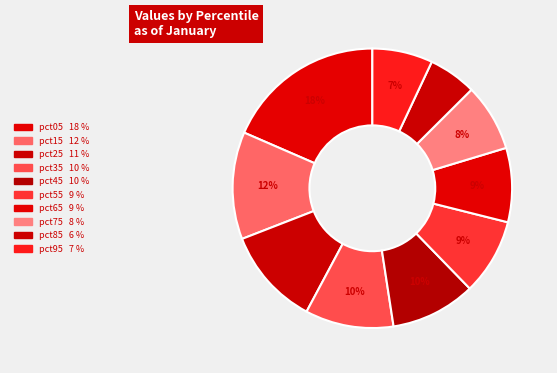

Is it true that pct35 is 10% of the pie?

True